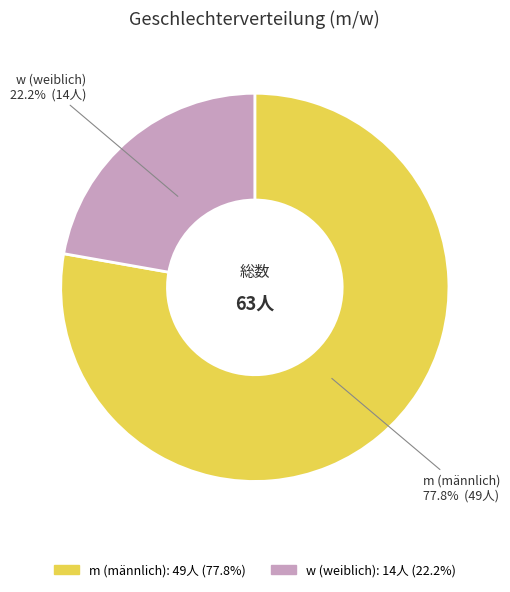

Which slice is the largest?

m